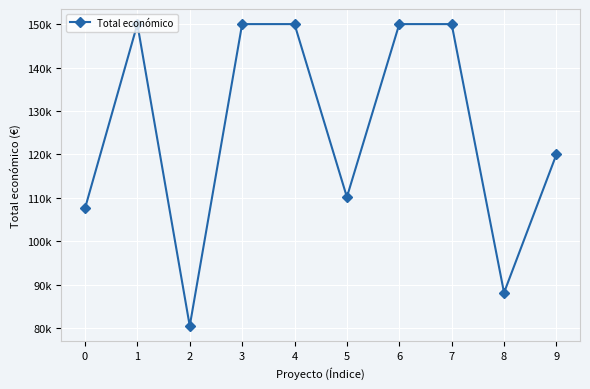

Is this an area chart (filled region under the line)?

No